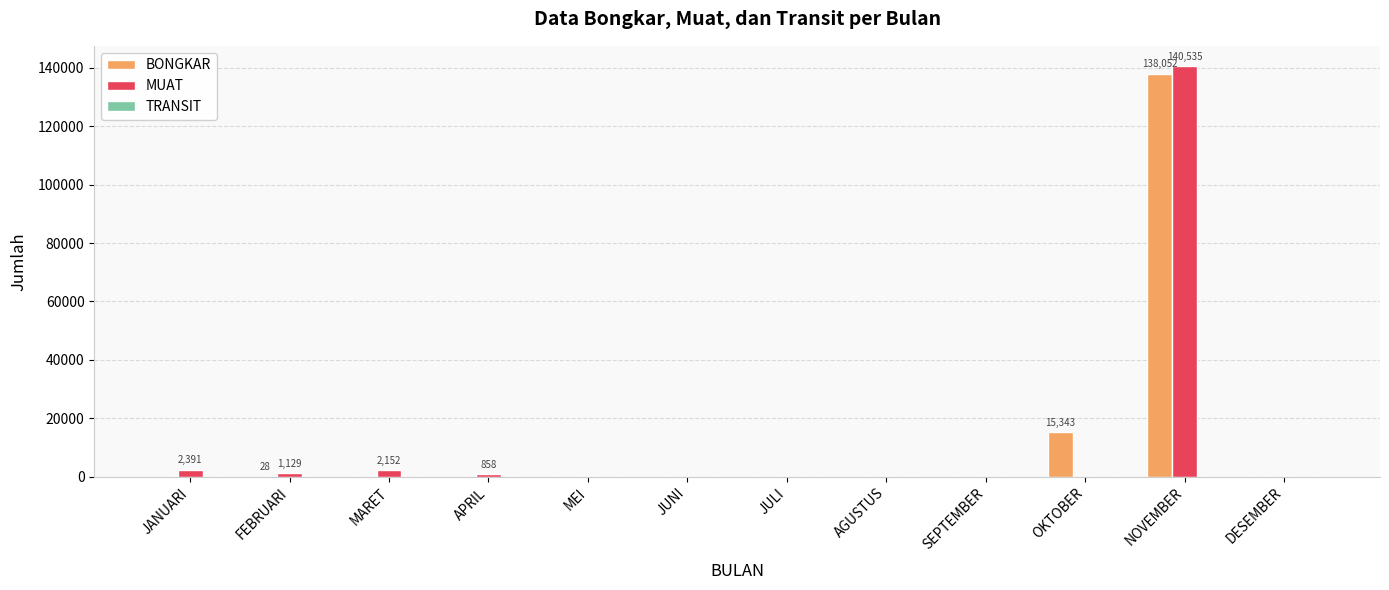

What is the sum of the BONGKAR values at JULI and OKTOBER?

15343